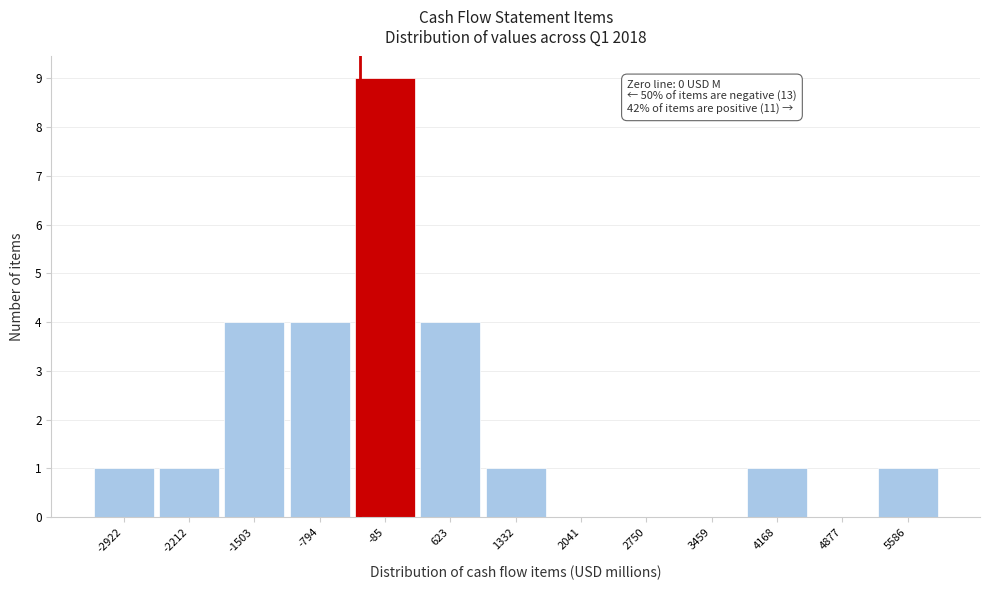

Reading left to right, list all the values displayed in this chart.

-2922=1	-2212=1	-1503=4	-794=4	-85=9	623=4	1332=1	2041=0	2750=0	3459=0	4168=1	4877=0	5586=1